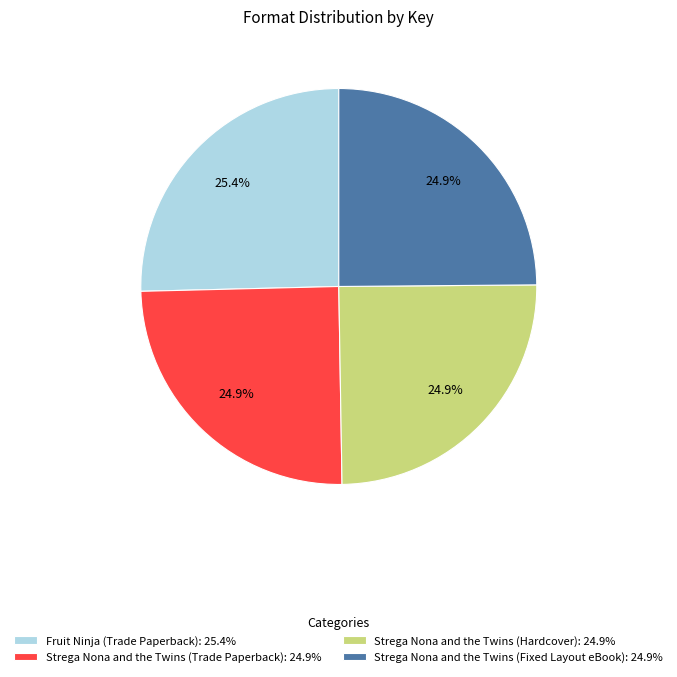

Is there a majority slice in this chart?

No